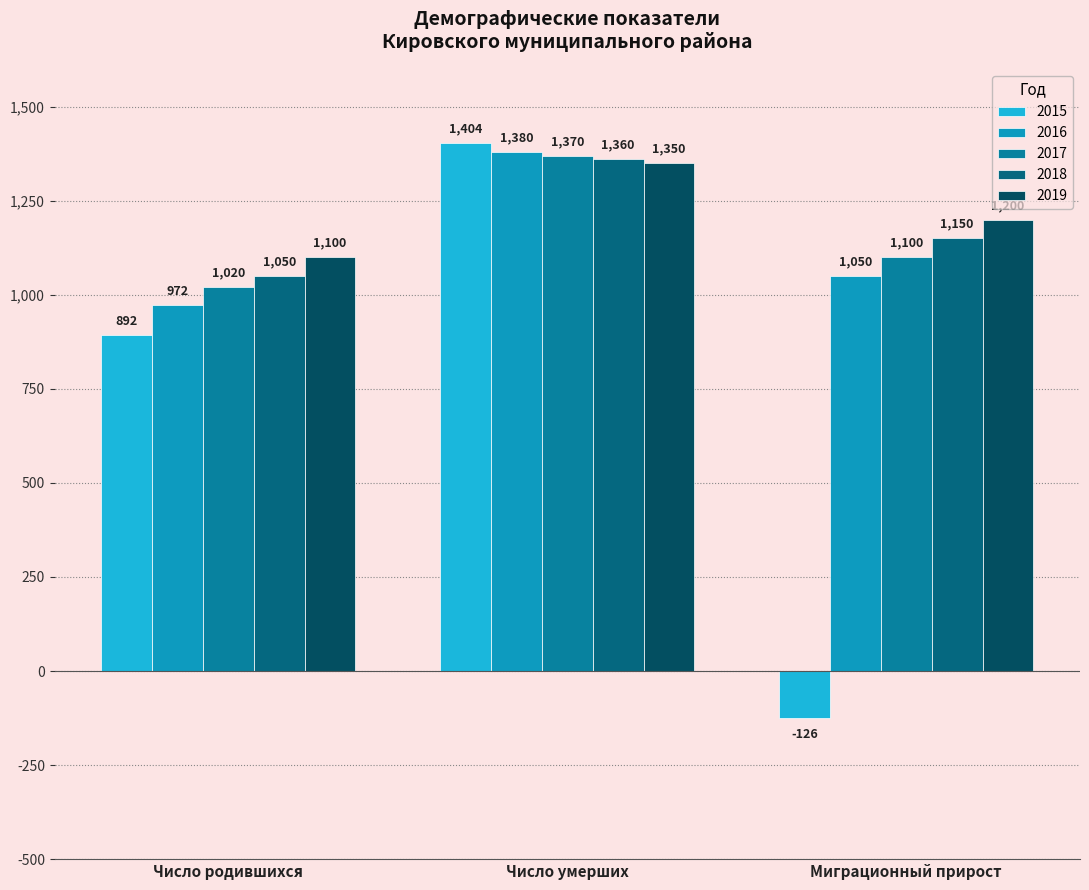

Reading left to right, extract all data points from this chart.

2015: 892	1404	-126
2016: 972	1380	1050
2017: 1020	1370	1100
2018: 1050	1360	1150
2019: 1100	1350	1200